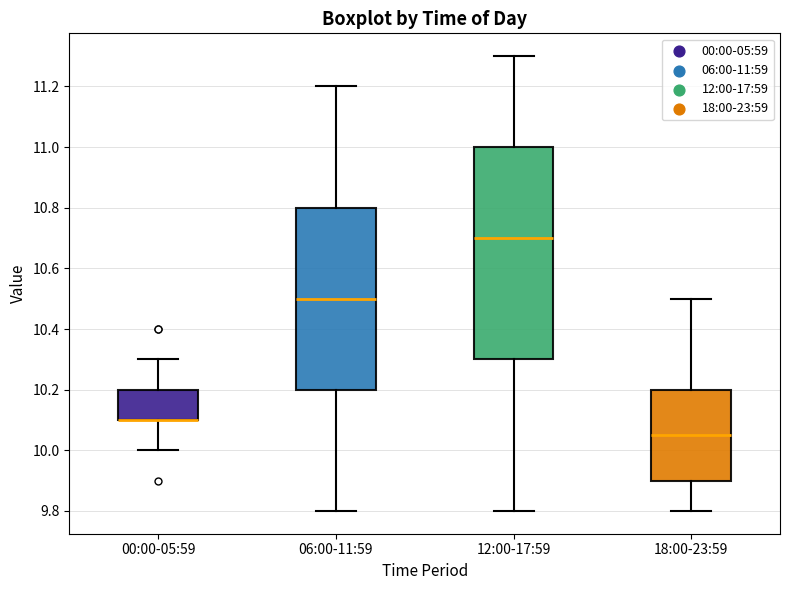

Reading left to right, read every box against the y-axis: the position of its median line, the range the box covers, and the ends of its whiskers. The values are not printed on the chart, so give them approximately, as read against the axis.

00:00-05:59: median 10.10 (drawn on the box's lower edge), box 10.10 to 10.20, whiskers 10.00 to 10.30
06:00-11:59: median 10.50, box 10.20 to 10.80, whiskers 9.80 to 11.20
12:00-17:59: median 10.70, box 10.30 to 11.00, whiskers 9.80 to 11.30
18:00-23:59: median 10.06, box 9.90 to 10.20, whiskers 9.80 to 10.50